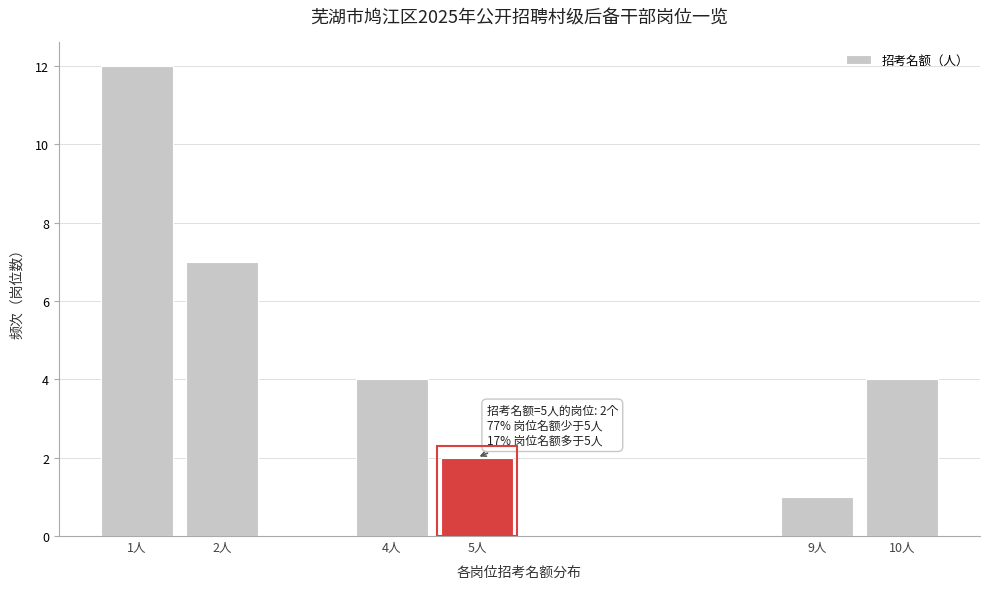

Reading right to left, extract all data points from this chart.

4	1	2	4	7	12